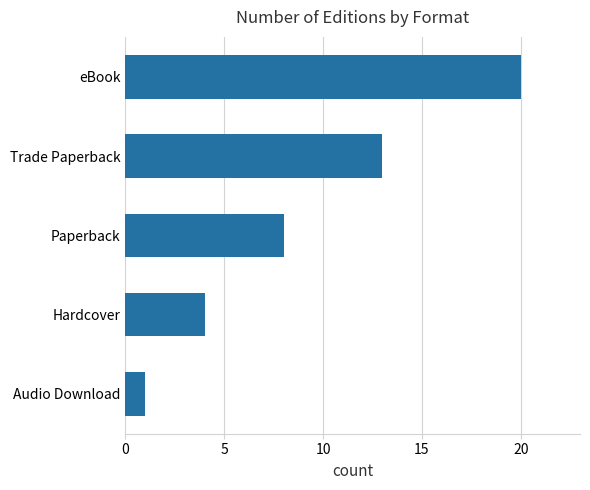

Reading bottom to top, transcribe all the data shown in this chart.

Audio Download=1	Hardcover=4	Paperback=8	Trade Paperback=13	eBook=20